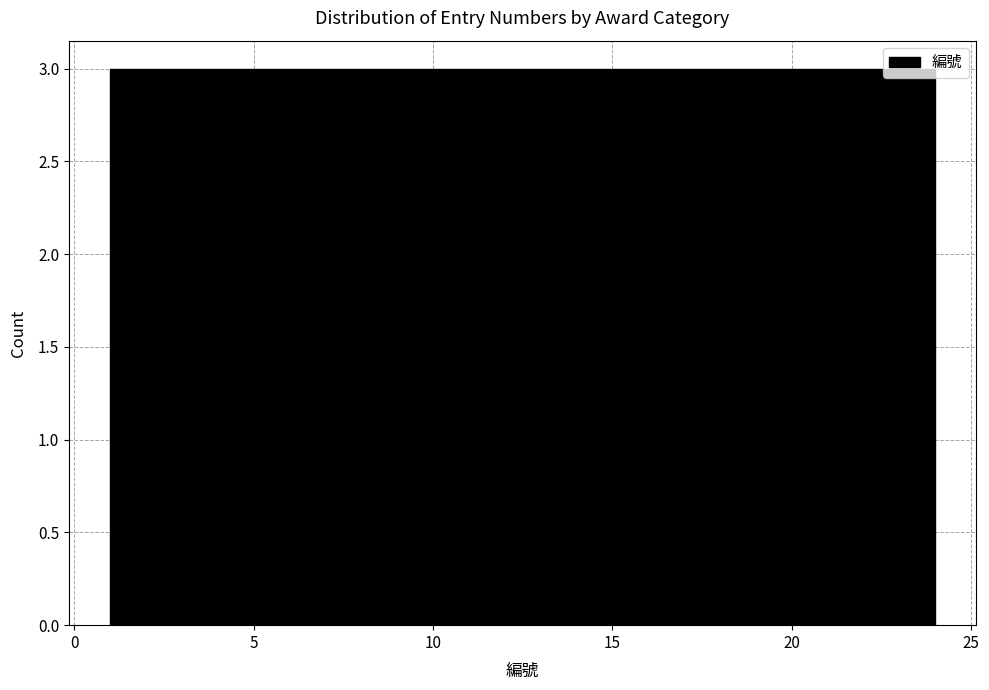

What is the height of the bar covering 18.5 to 21.0 on the x-axis? Neither the bar edges nor the heights are printed on the chart, so give them approximately, as read against the axes.

3